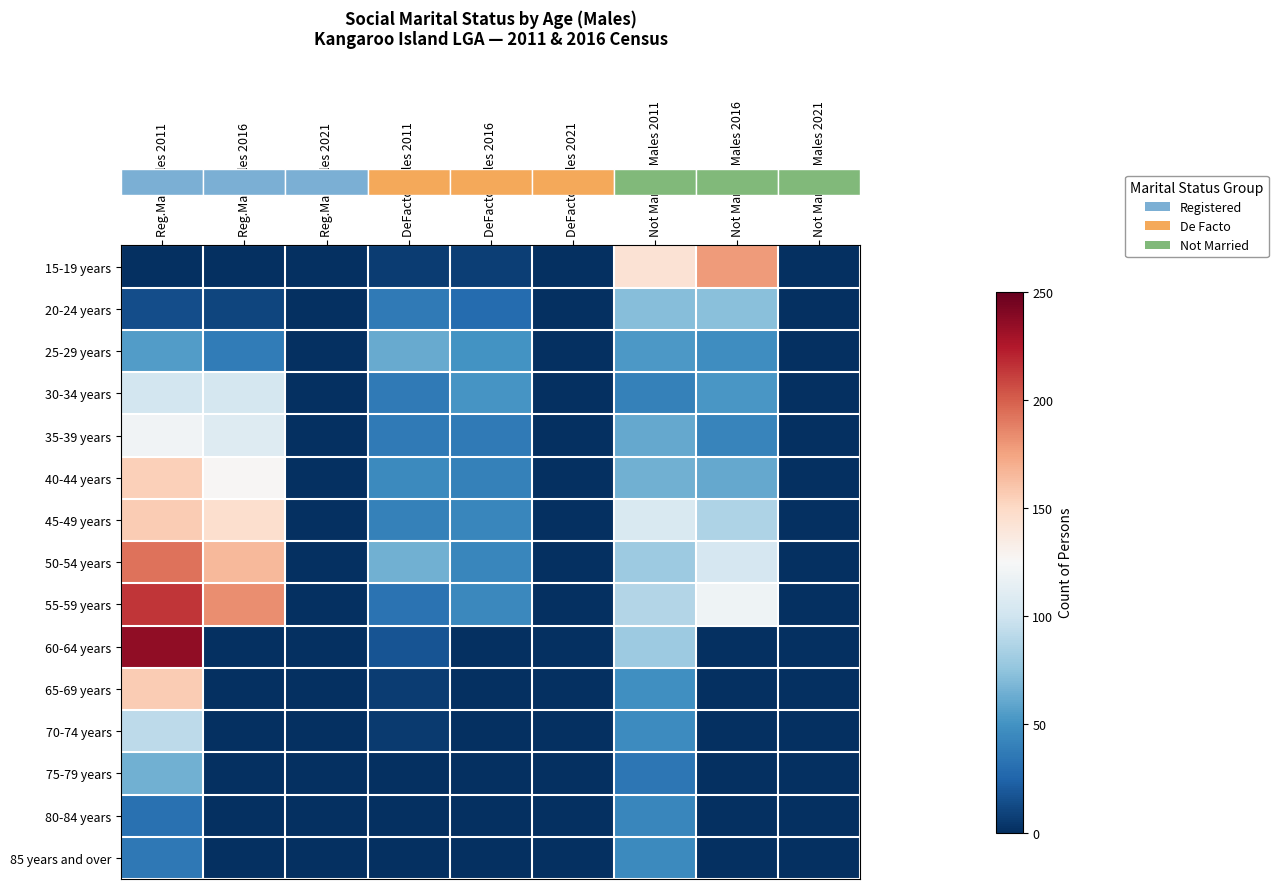

What is the difference between the highest and lowest values at Not Married Males 2011?

108